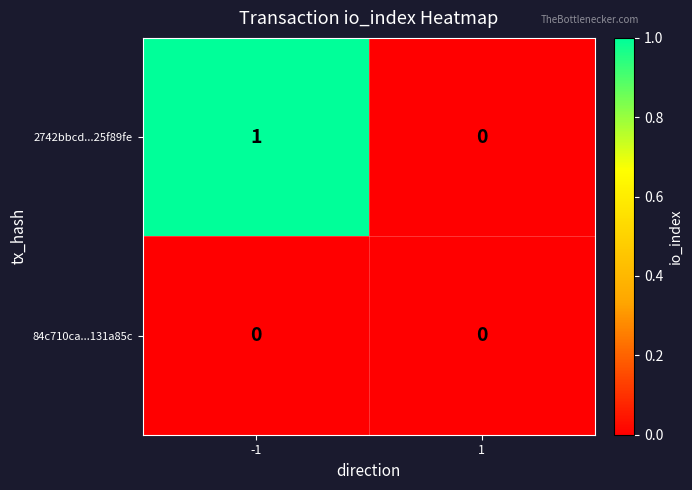

Reading left to right, what are all the values shown in this chart?

2742bbcd...25f89fe: 1	0
84c710ca...131a85c: 0	0